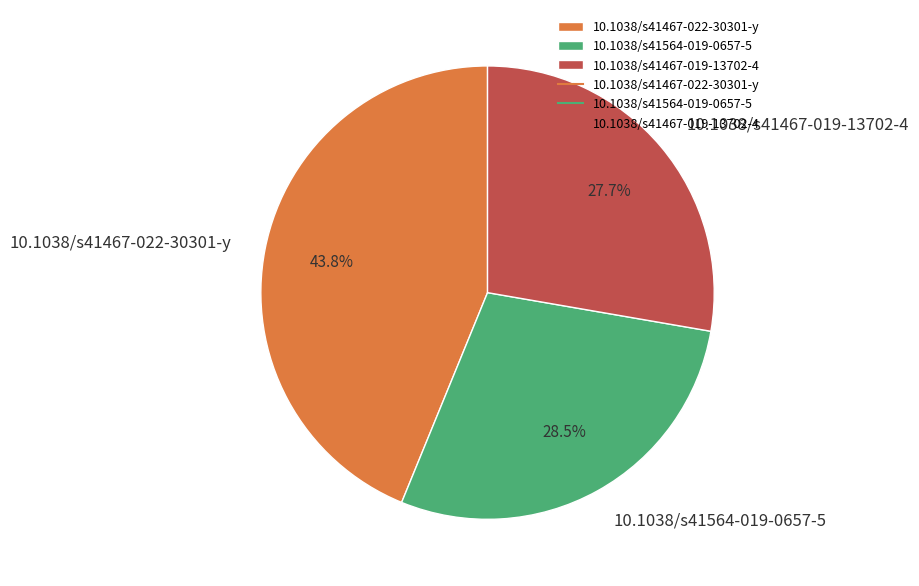

Is it true that 10.1038/s41467-019-13702-4 is 34% of the pie?

False